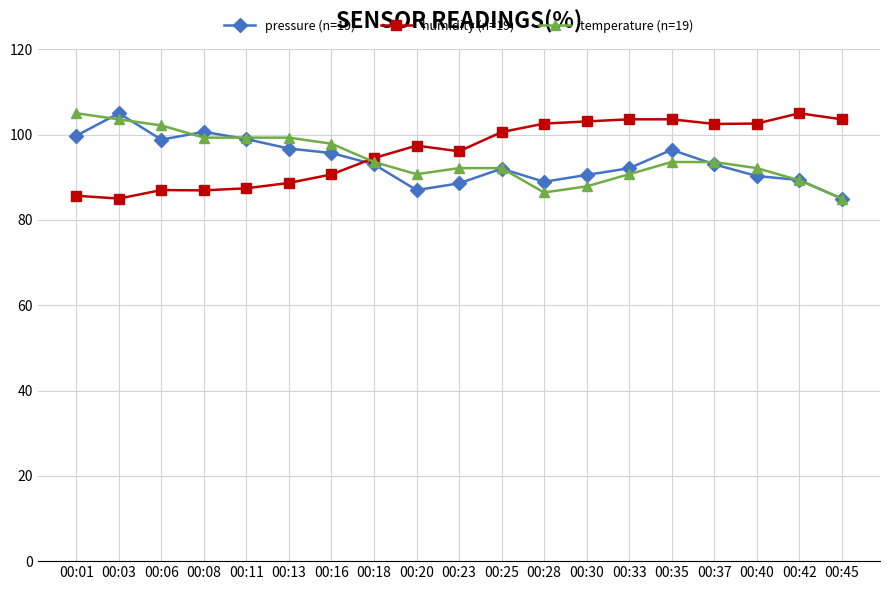

How many lines are shown in the chart?

3